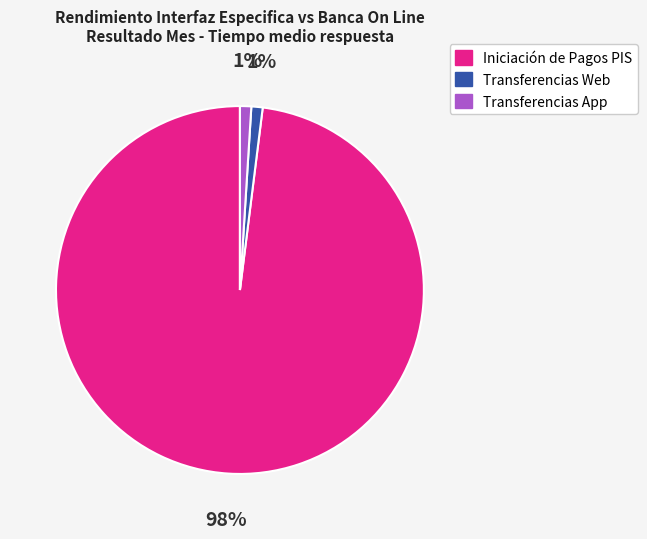

Is there any slice that represents more than half of the pie?

Yes